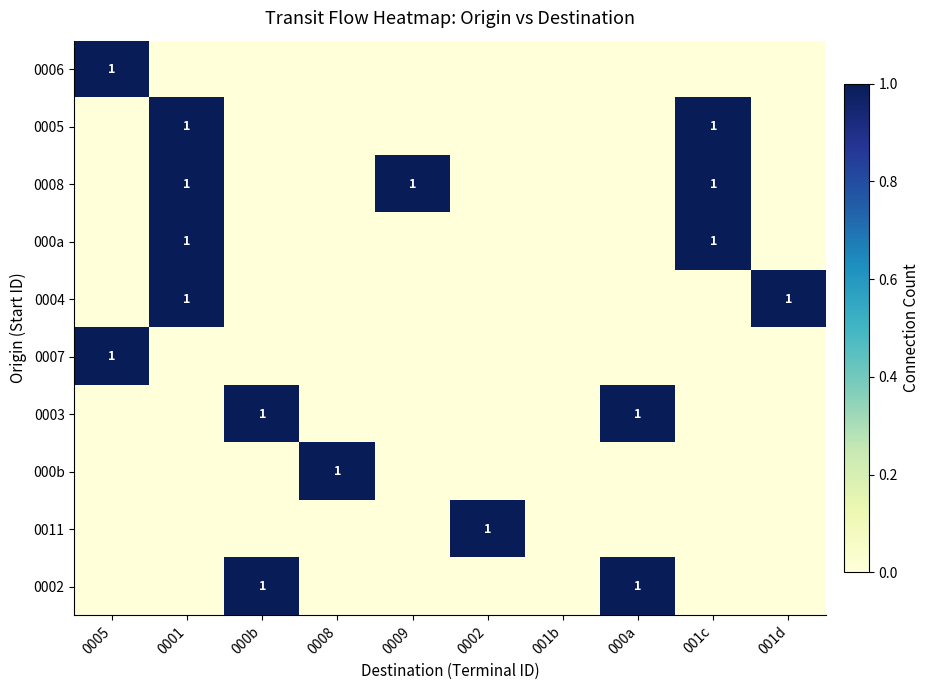

What is the difference between the highest and lowest values at 001d?

1